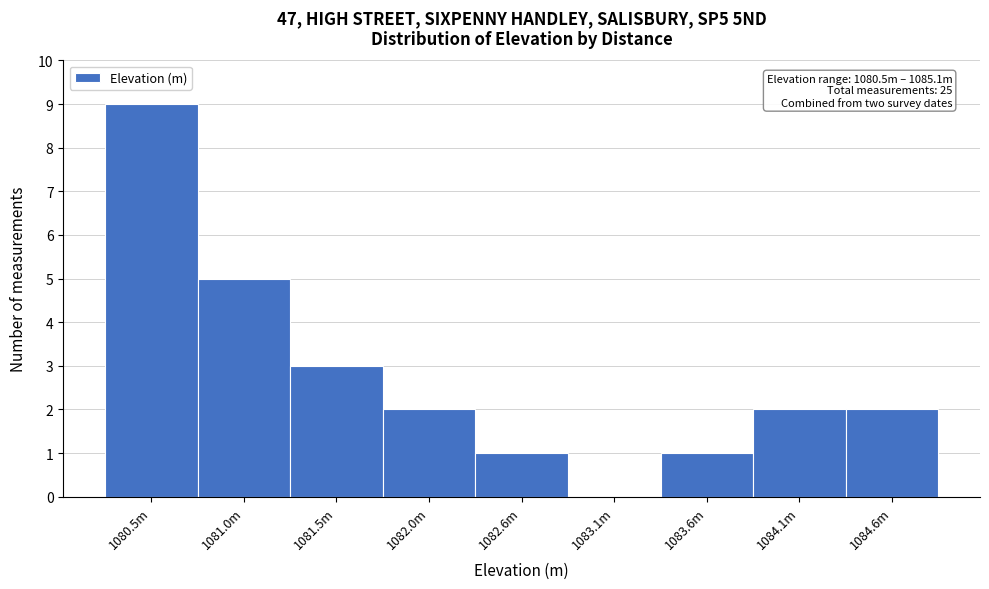

Reading right to left, extract all data points from this chart.

1084.6m=2	1084.1m=2	1083.6m=1	1083.1m=0	1082.6m=1	1082.0m=2	1081.5m=3	1081.0m=5	1080.5m=9